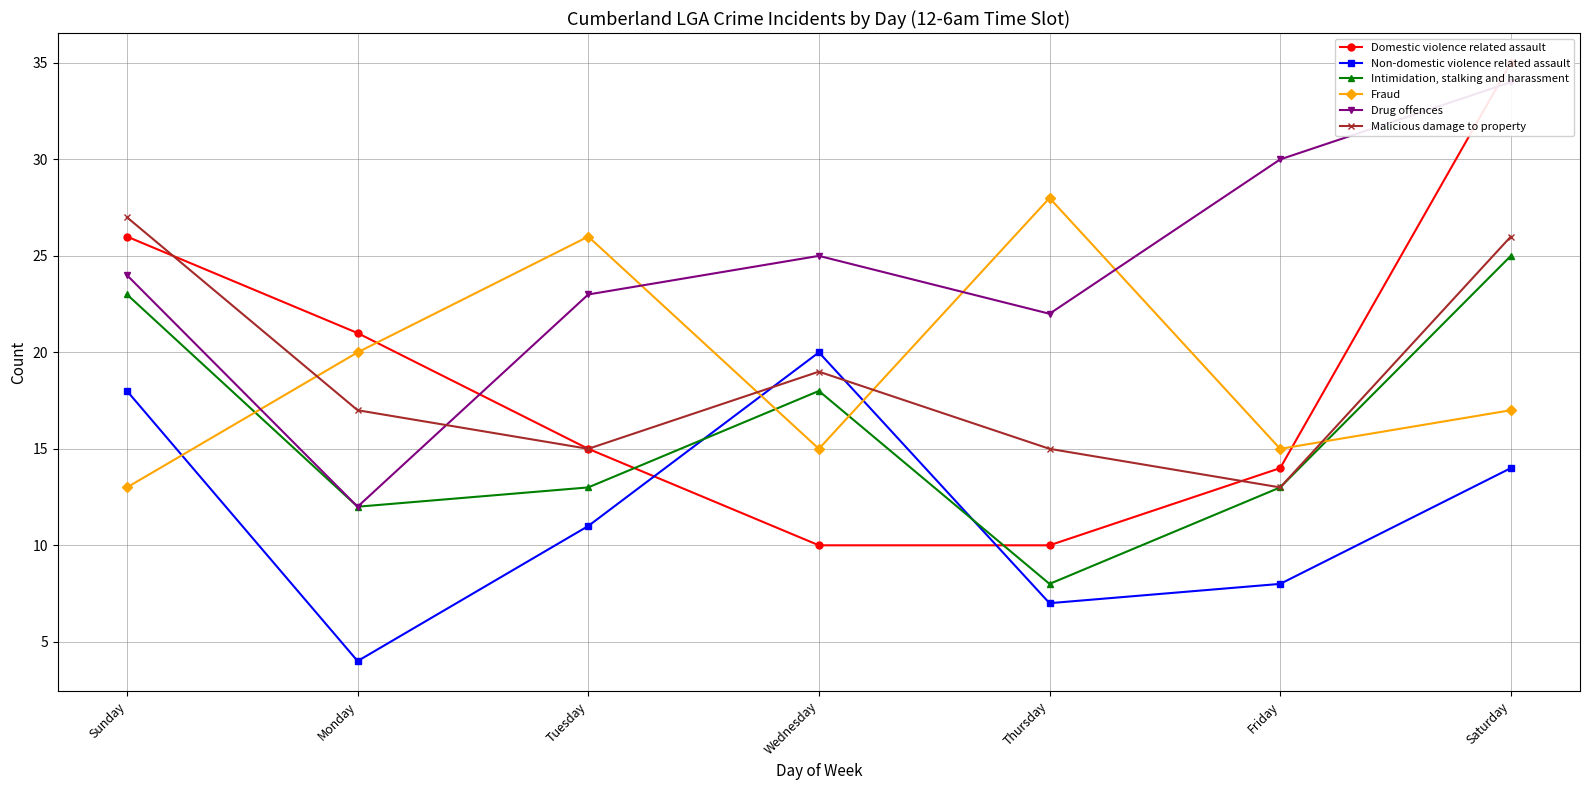

What is the sum of all Malicious damage to property values?

132